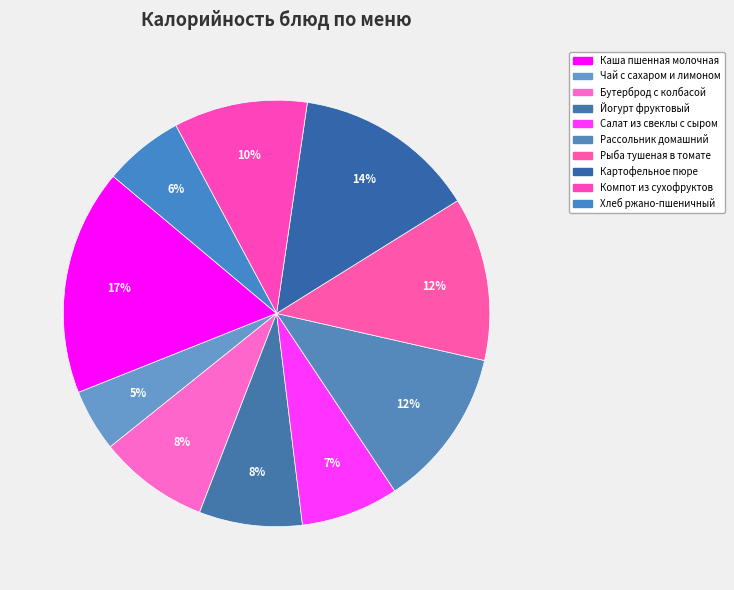

The Хлеб ржано-пшеничный slice represents 14% of the pie. True or false?

False